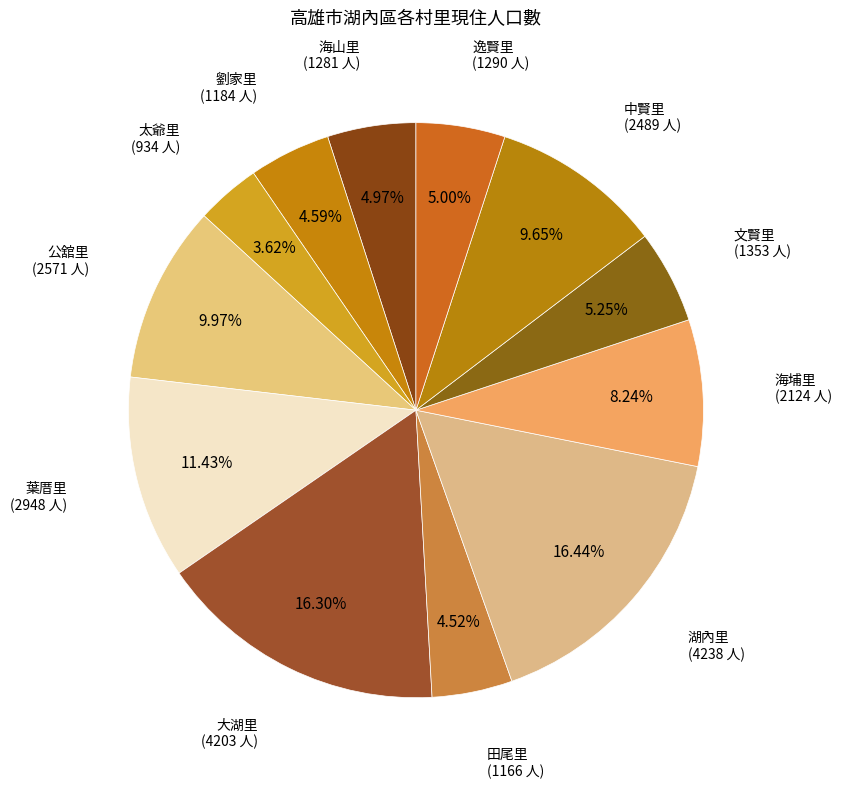

To the nearest percent, what portion does 葉厝里 represent?

11%